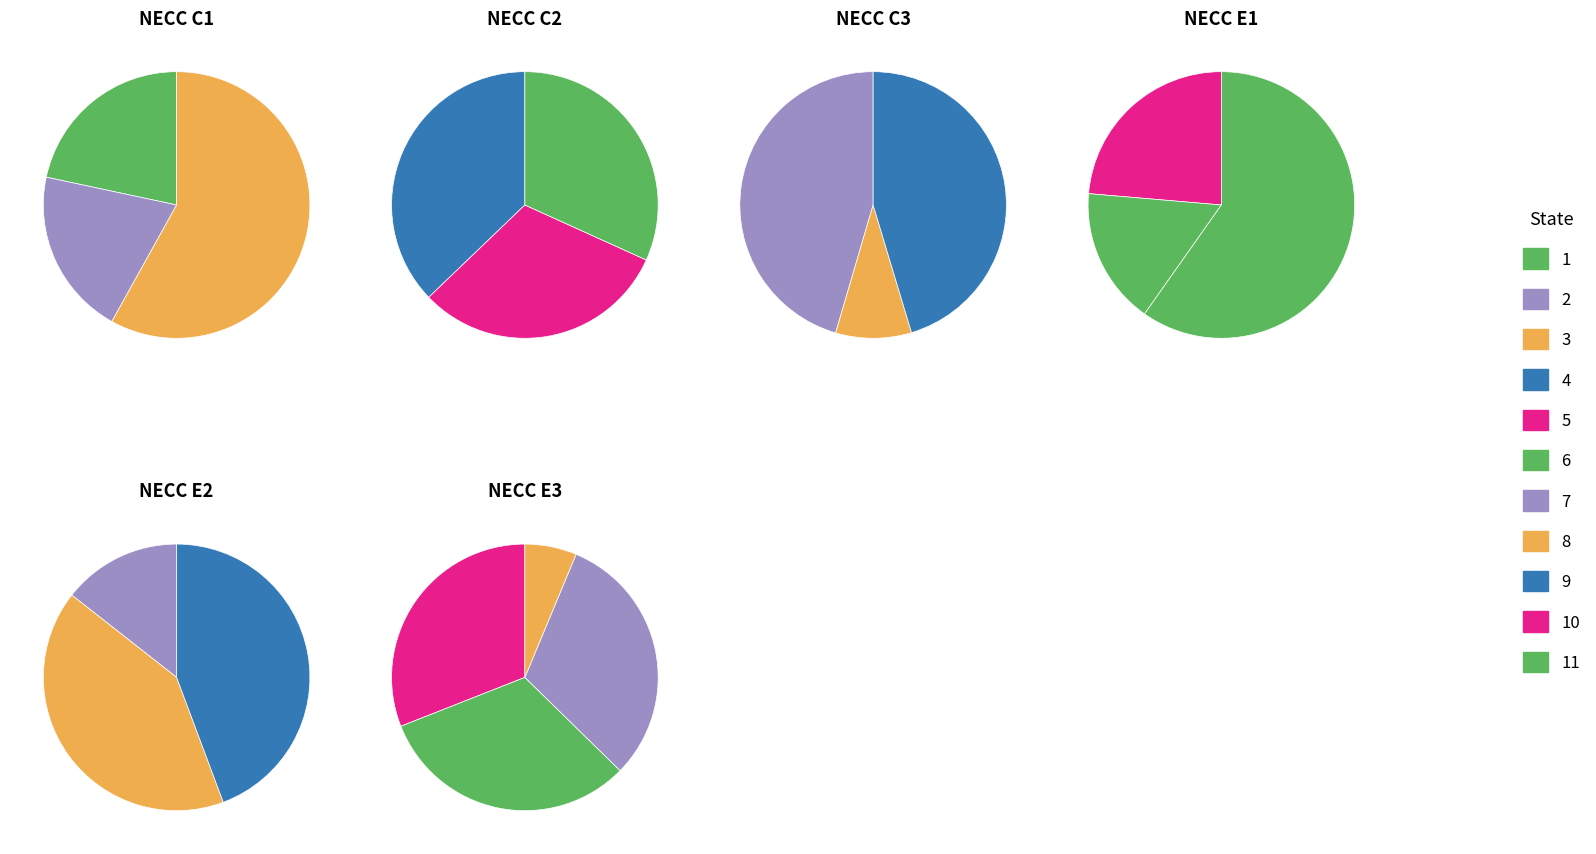

Count the number of slices in the pie.

11